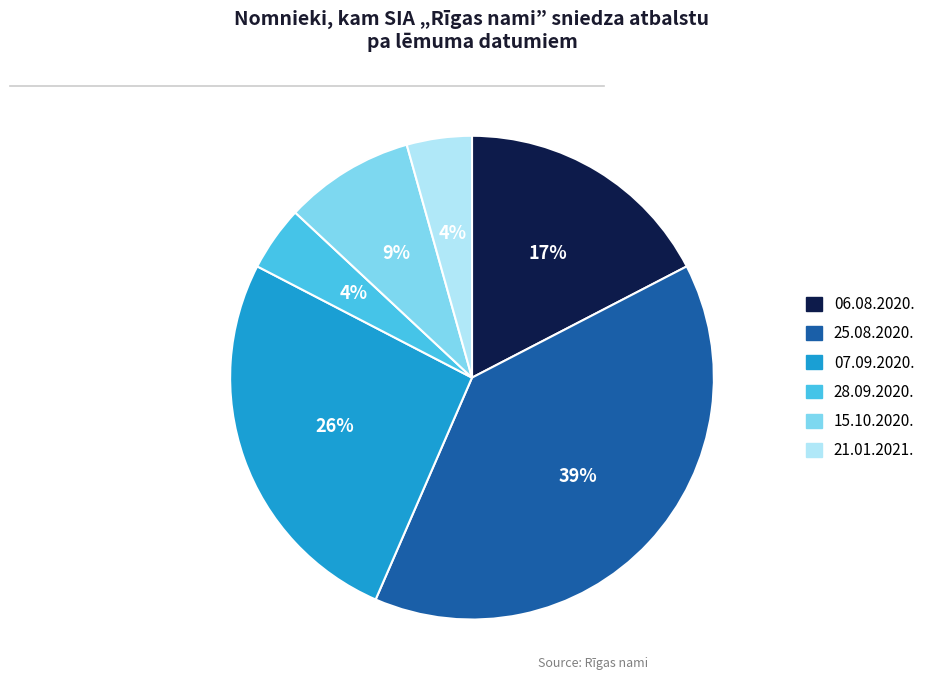

To the nearest percent, what percentage of the pie is 15.10.2020.?

9%